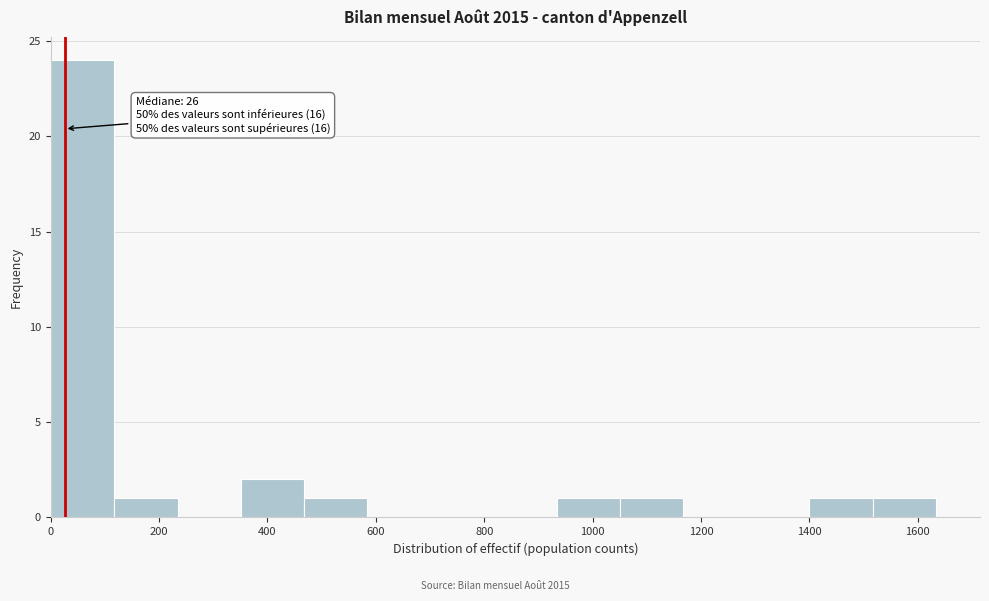

Over which range of the x-axis is the bar tallest?

0 to 120